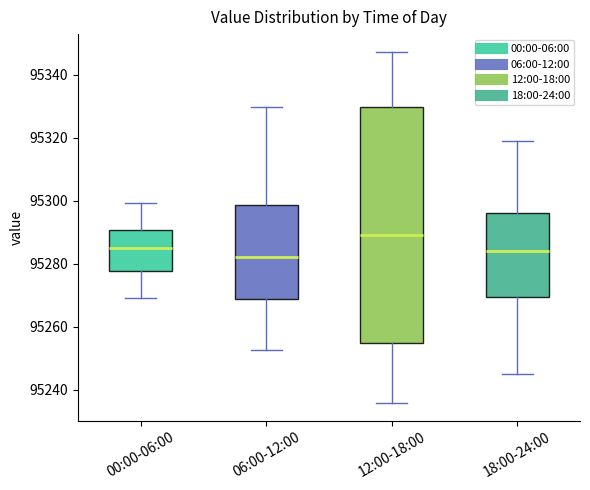

Which box has the highest median line?

12:00-18:00